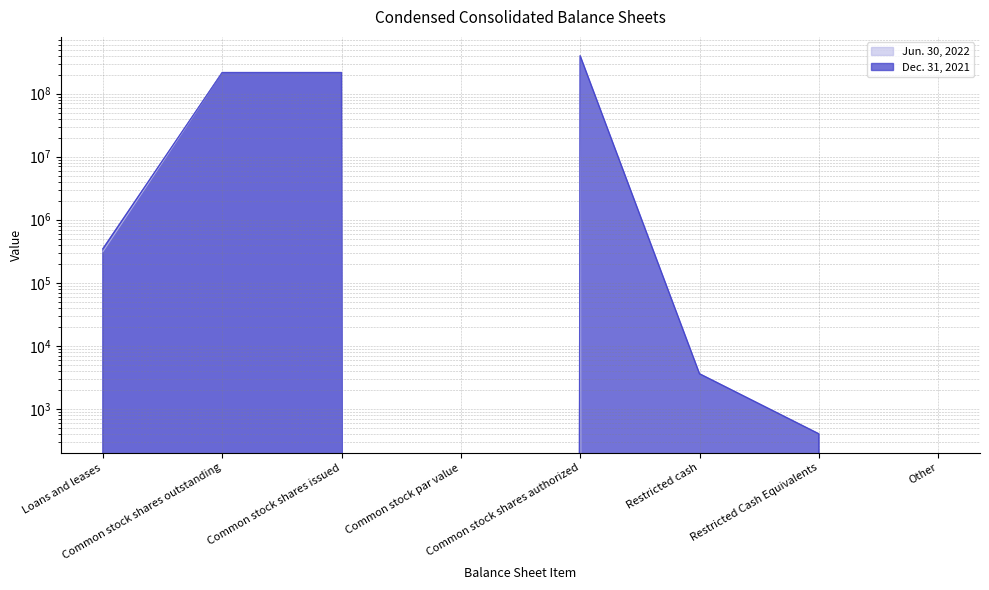

The Jun. 30, 2022 series shows 186422711 at Other. True or false?

False